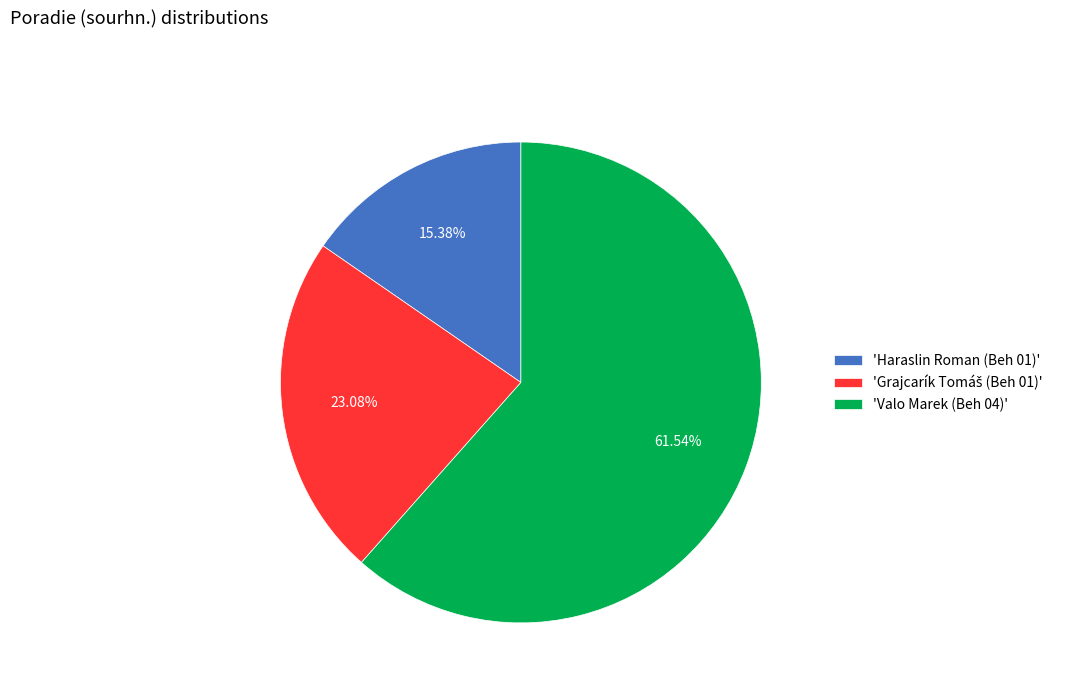

Which has a higher value, 'Valo Marek (Beh 04)' or 'Haraslin Roman (Beh 01)'?

'Valo Marek (Beh 04)'